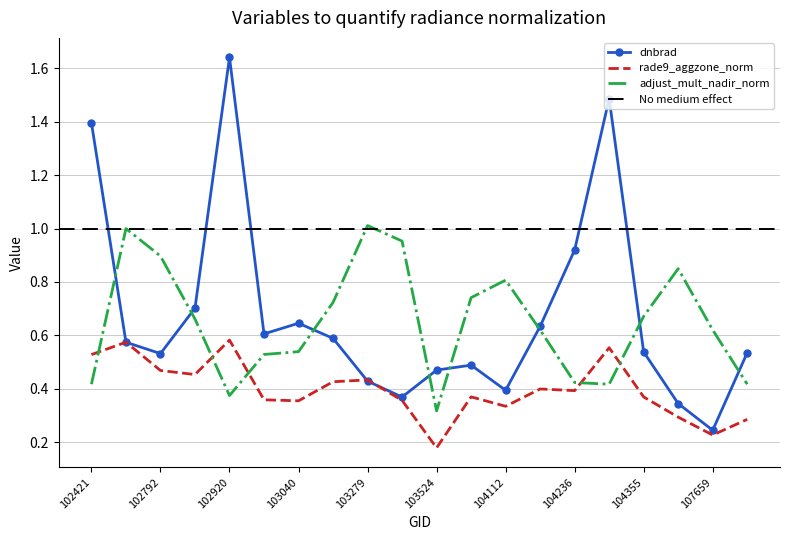

Reading left to right, what are all the values shown in this chart?

dnbrad: 102421=1.4	102671=0.6	102792=0.5	102912=0.7	102920=1.6	103032=0.6	103040=0.6	103160=0.6	103279=0.4	103397=0.4	103524=0.5	103761=0.5	104112=0.4	104229=0.6	104236=0.9	104346=1.5	104355=0.5	104472=0.3	107659=0.2	107834=0.5
rade9_aggzone_norm: 102421=0.5	102671=0.6	102792=0.5	102912=0.5	102920=0.6	103032=0.4	103040=0.4	103160=0.4	103279=0.4	103397=0.4	103524=0.2	103761=0.4	104112=0.3	104229=0.4	104236=0.4	104346=0.6	104355=0.4	104472=0.3	107659=0.2	107834=0.3
adjust_mult_nadir_norm: 102421=0.4	102671=1.0	102792=0.9	102912=0.7	102920=0.4	103032=0.5	103040=0.5	103160=0.7	103279=1.0	103397=1.0	103524=0.3	103761=0.7	104112=0.8	104229=0.6	104236=0.4	104346=0.4	104355=0.7	104472=0.8	107659=0.6	107834=0.4